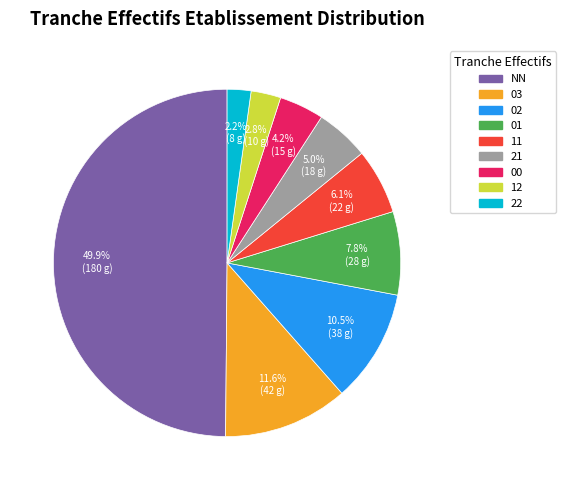

Does 12 account for over 50% of the chart?

No